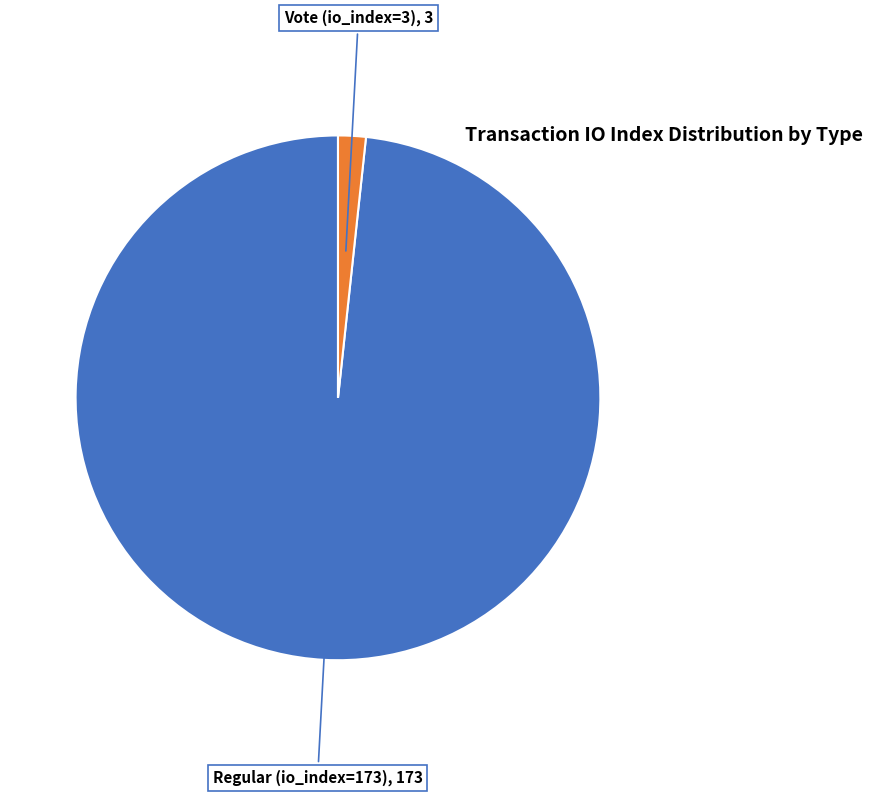

Is there any slice that represents more than half of the pie?

Yes